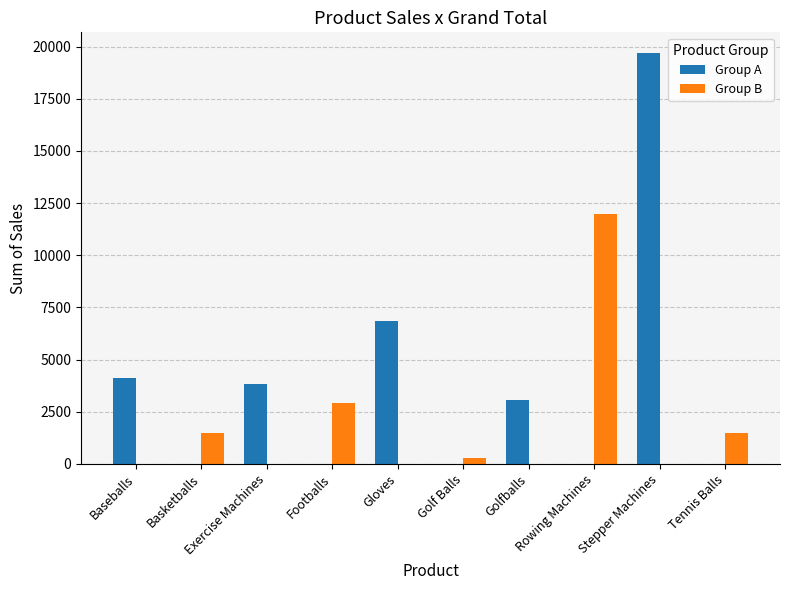

What is the sum of all Group A values?

37549